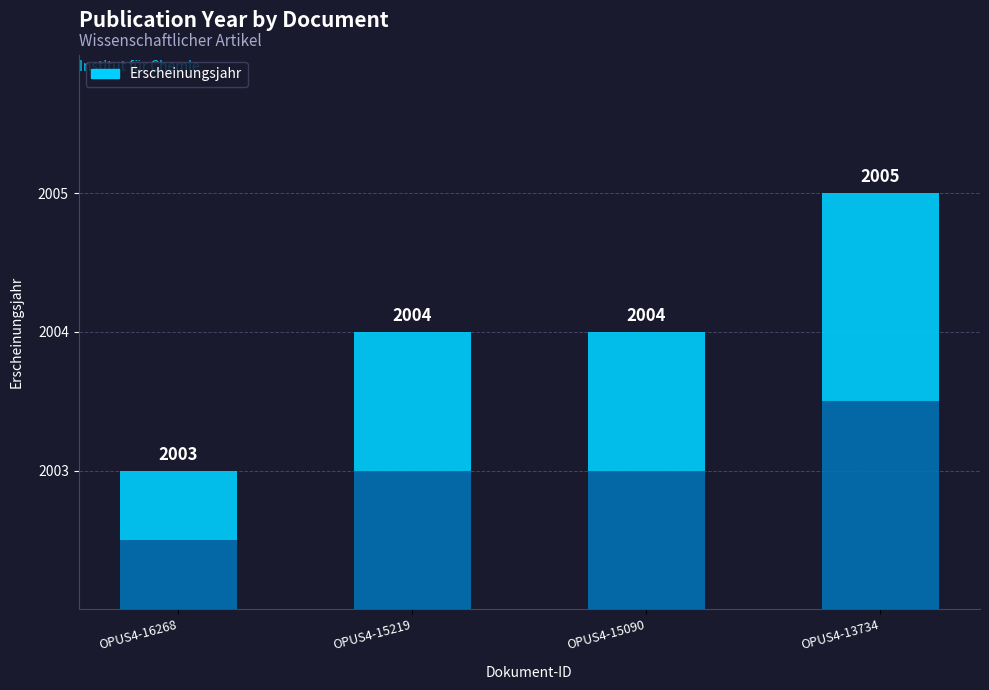

Are the bars horizontal?

No